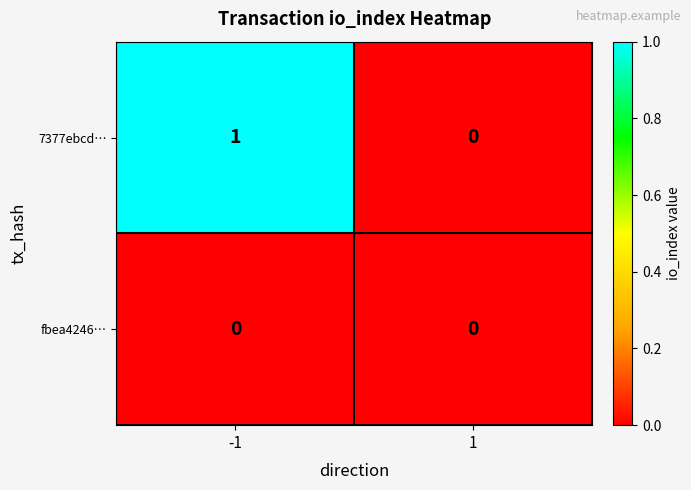

Rank the series by their average value, from highest to lowest.

7377ebcd…, fbea4246…